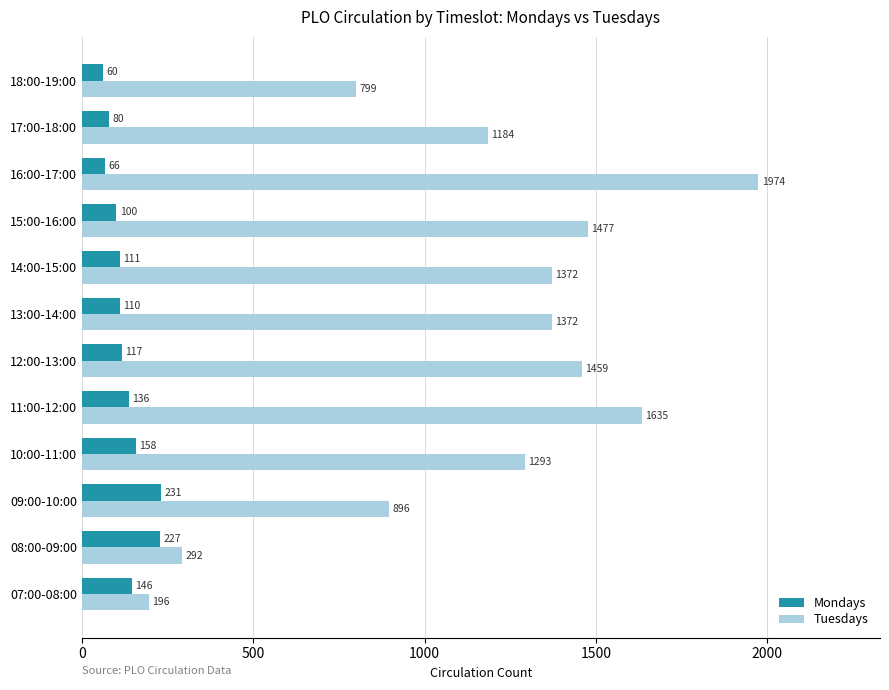

At which category is the sum across all series the highest?

16:00-17:00